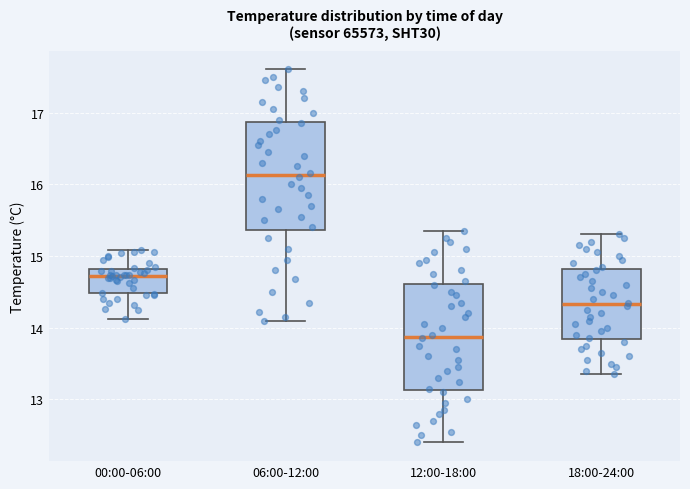

Which box has the lowest median line?

12:00-18:00